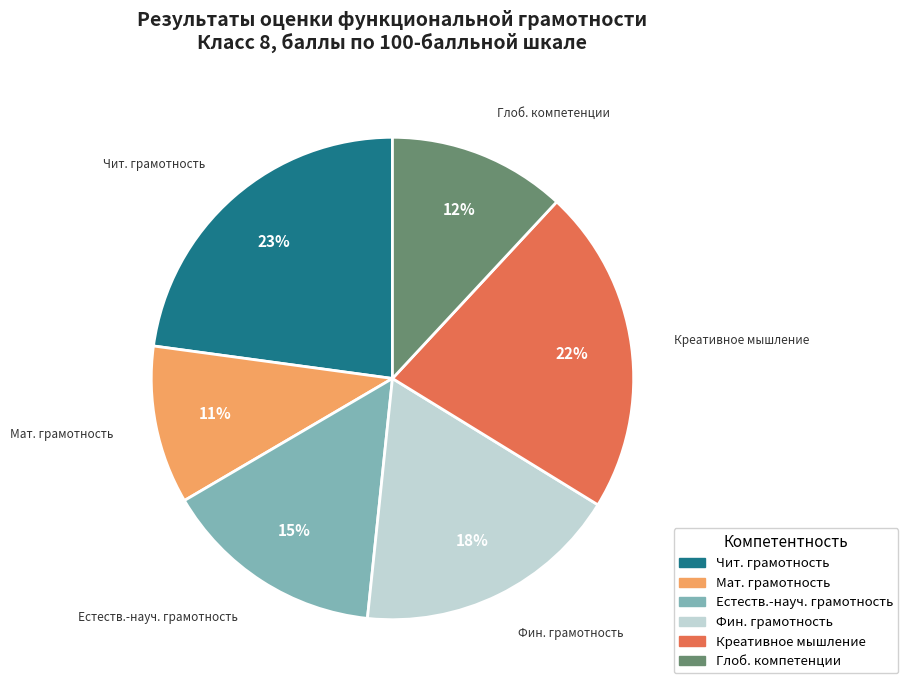

Count the number of slices in the pie.

6